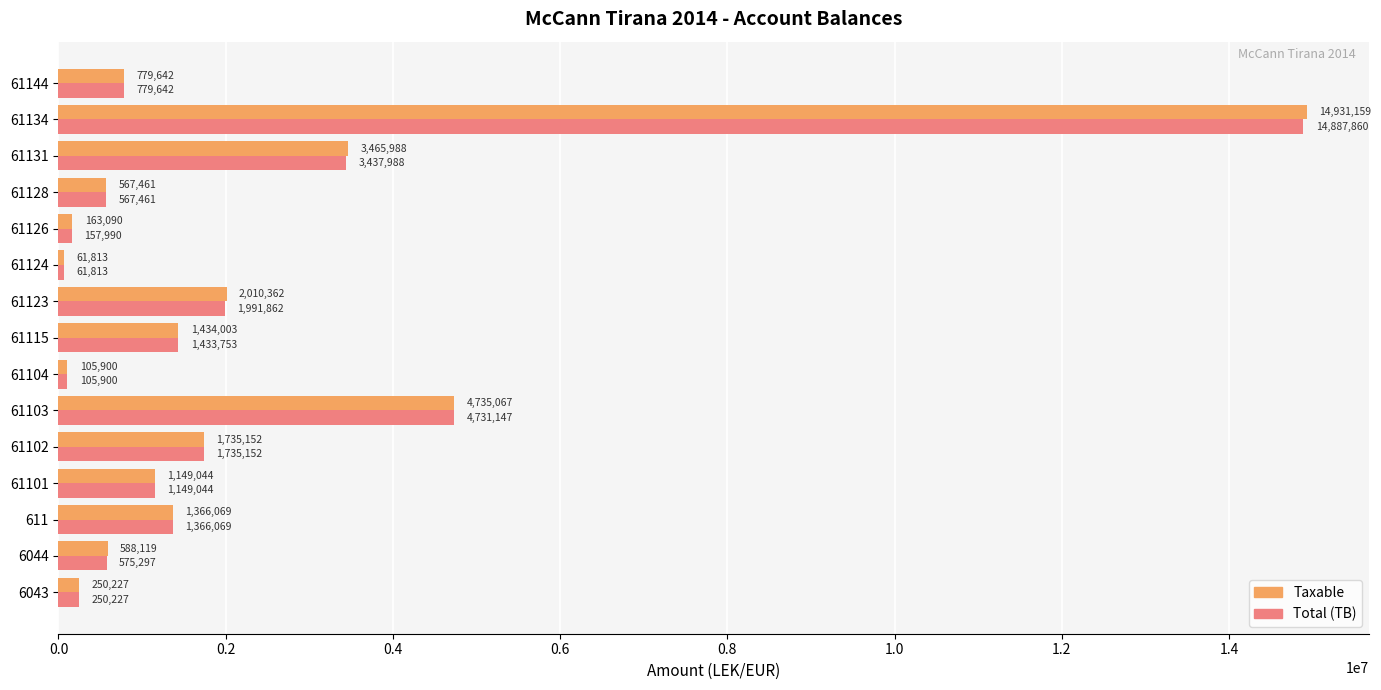

Between 6044 and 61126, which series saw the biggest shift?

Taxable